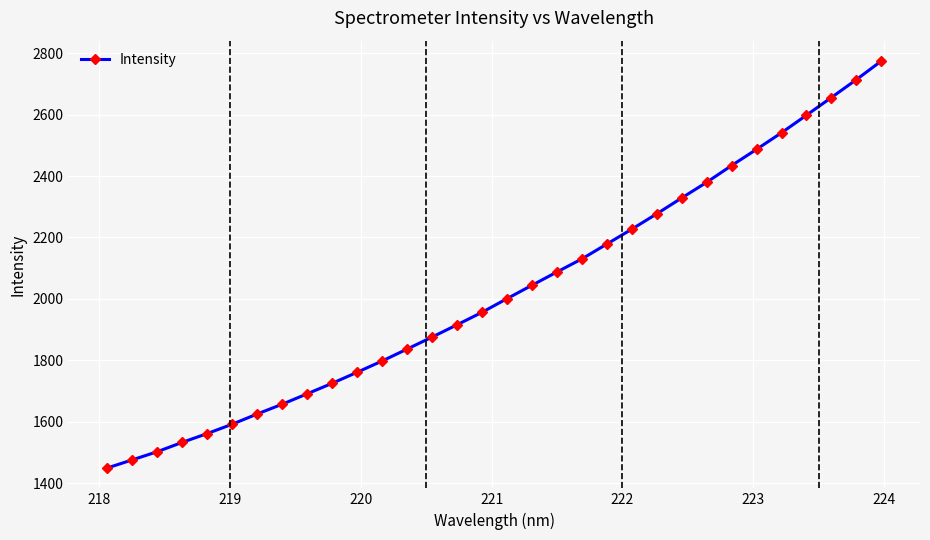

What is the sum of all values?

64811.1